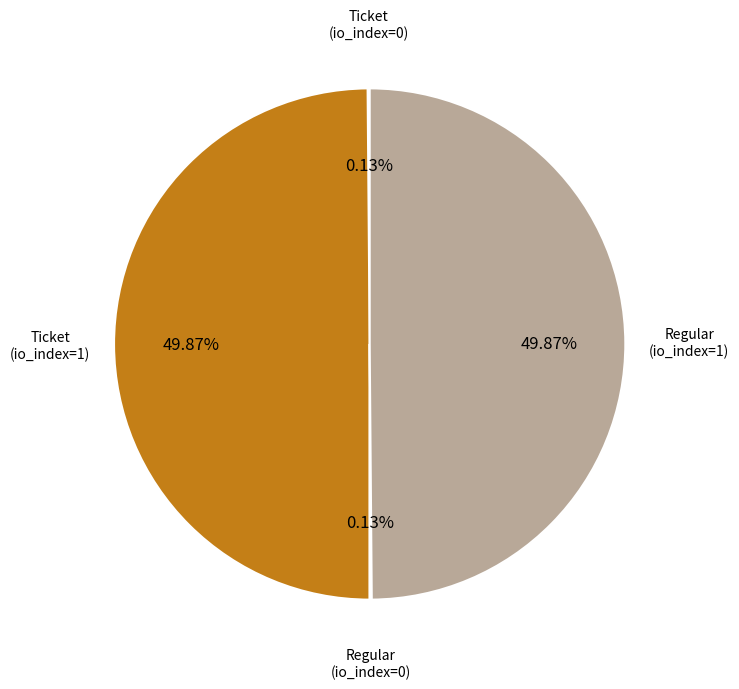

Count the number of slices in the pie.

4